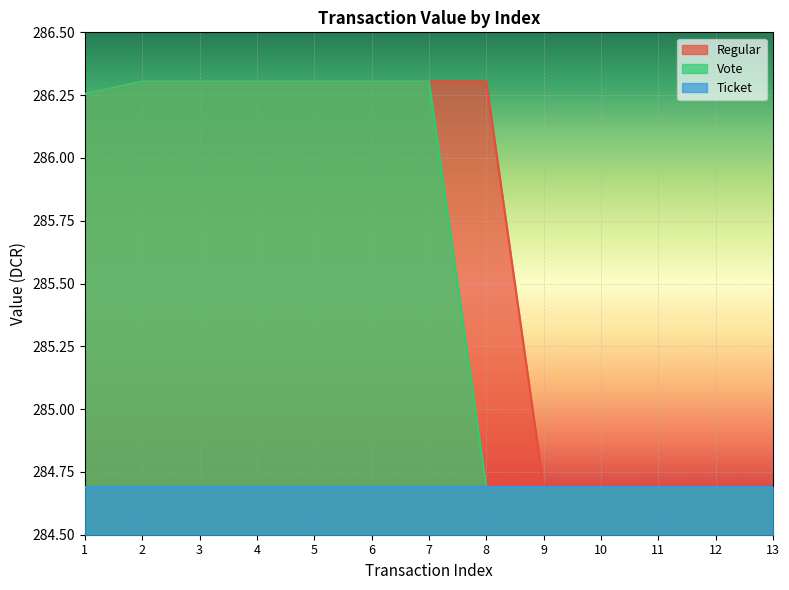

What is the total value across all series at 3?

857.3